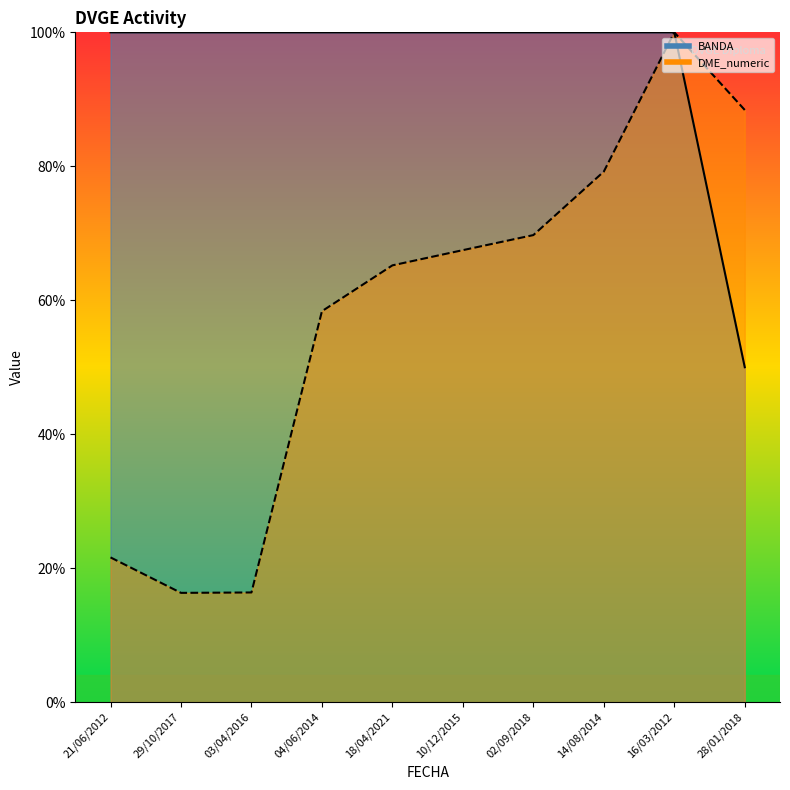

What is the label of the 9th point from the right?

29/10/2017